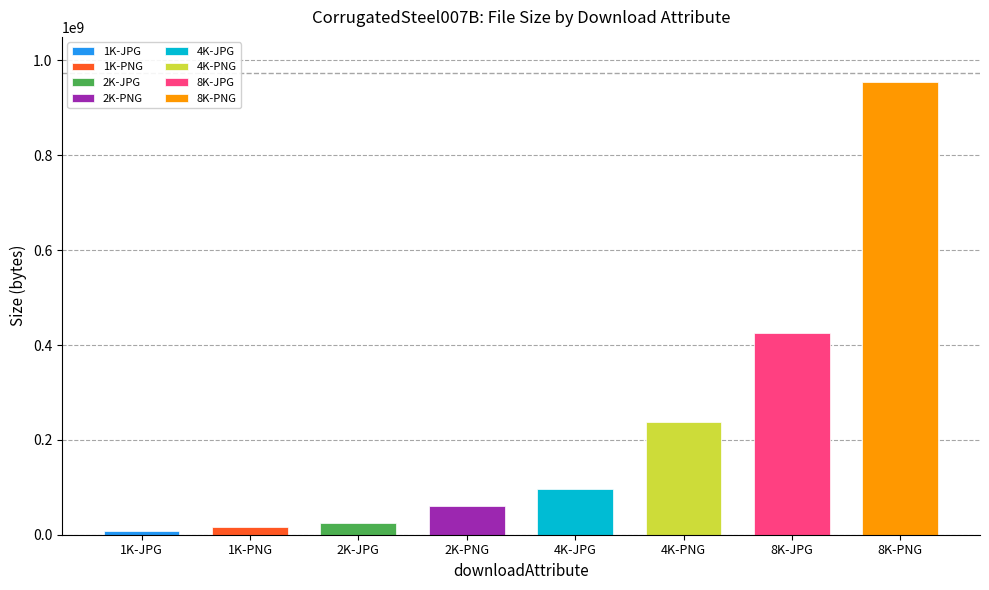

What is the ratio of the value at 8K-JPG to the value at 4K-JPG?

4.4